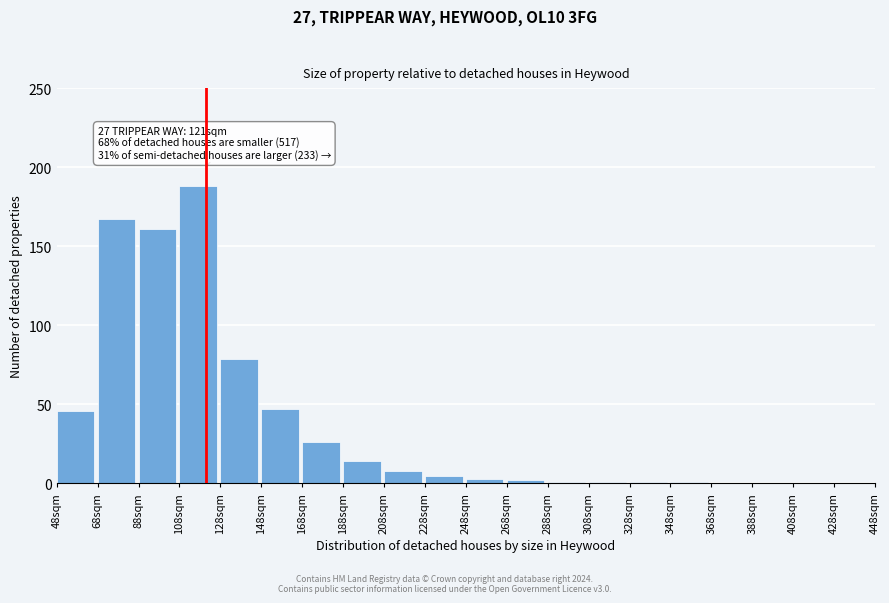

Reading right to left, extract all data points from this chart.

428sqm=0	408sqm=0	388sqm=0	368sqm=0	348sqm=1	328sqm=1	308sqm=1	288sqm=1	268sqm=2	248sqm=3	228sqm=5	208sqm=8	188sqm=14	168sqm=26	148sqm=47	128sqm=79	108sqm=188	88sqm=161	68sqm=167	48sqm=46